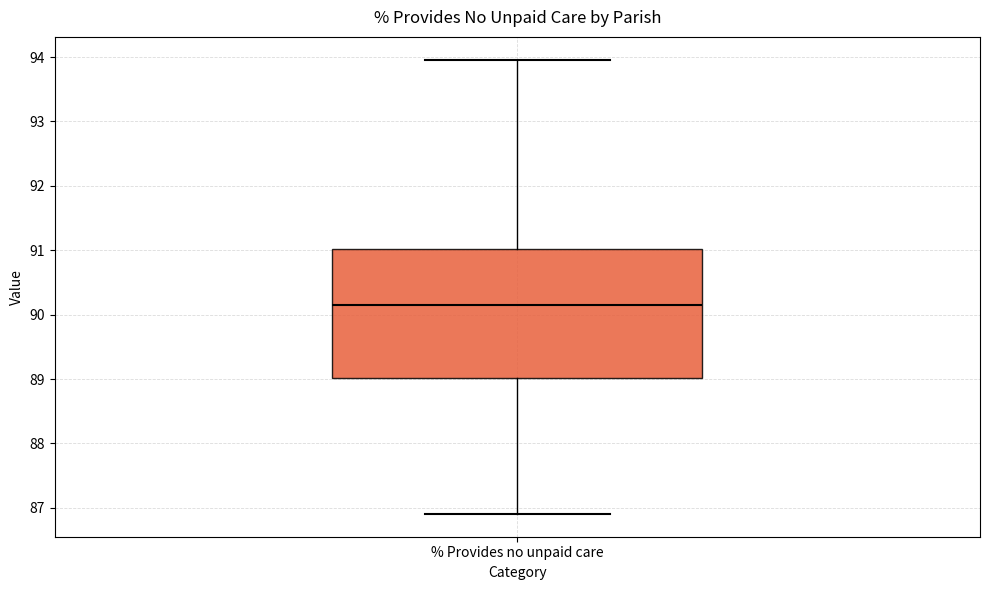

Transcribe this box plot: give where the median line is, the range the box spans, and where the two whiskers end, as read against the y-axis. The values are not printed on the chart, so give them approximately, as read against the axis.

median 90.1, box 89.0 to 91.0, whiskers 86.9 to 94.0